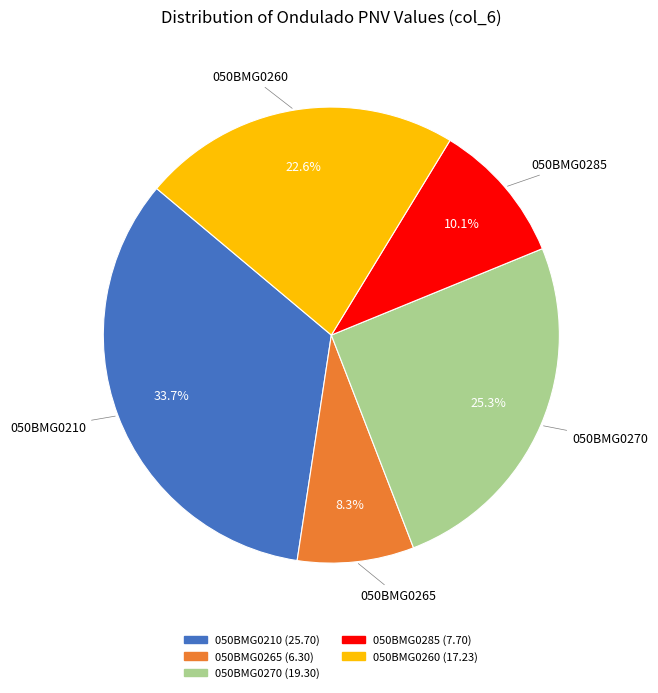

To the nearest percent, what percentage of the pie is 050BMG0260?

23%